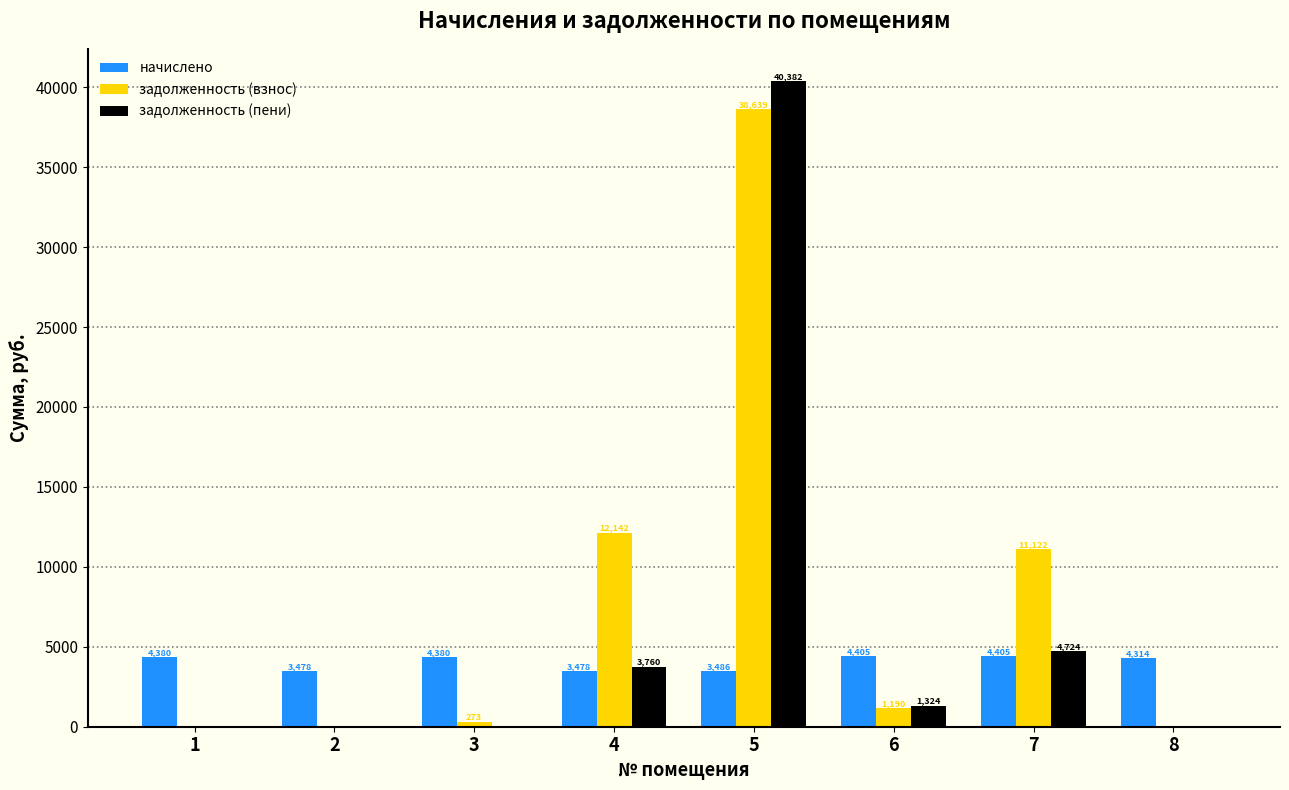

Is it true that задолженность (пени) equals 0.0 at 8?

True